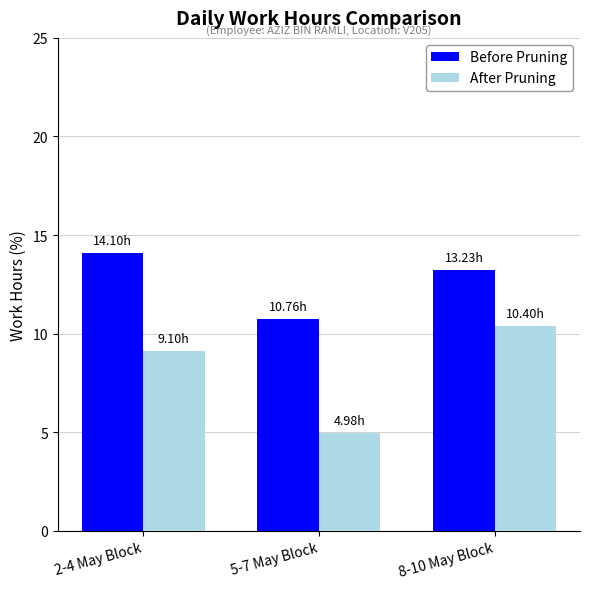

How many bars are there in each group?

2